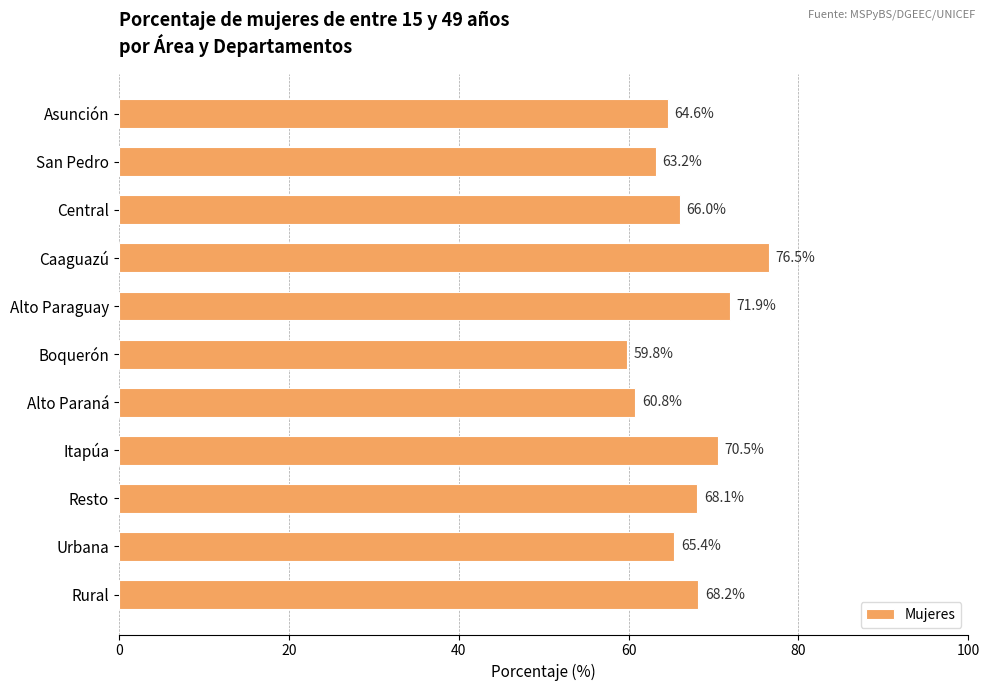

List the labels in order of value, smallest first.

Boquerón, Alto Paraná, San Pedro, Asunción, Urbana, Central, Resto, Rural, Itapúa, Alto Paraguay, Caaguazú